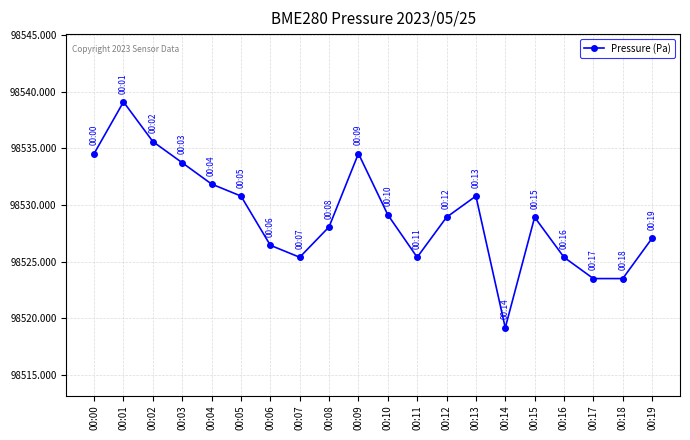

Between 00:19 and 00:08, which is larger?

00:08